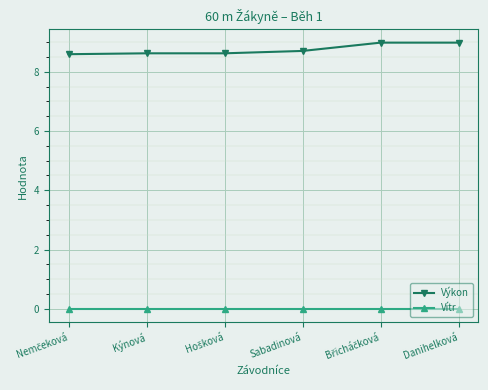

Is the value of Vítr at Kýnová greater than the value of Výkon at Sabadinová?

No